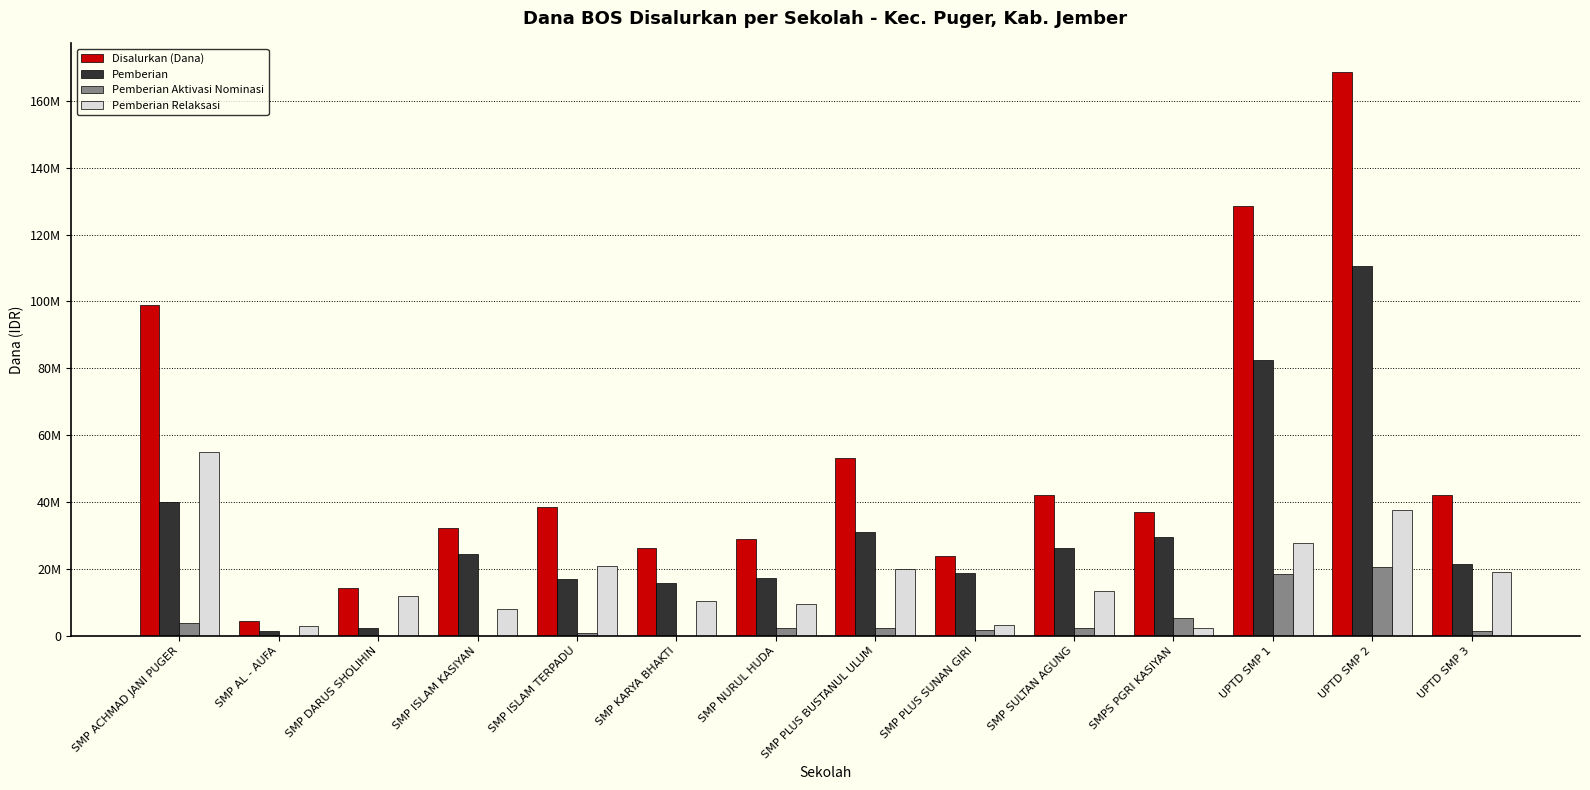

What is the label of the 11th bar from the right?

SMP ISLAM KASIYAN